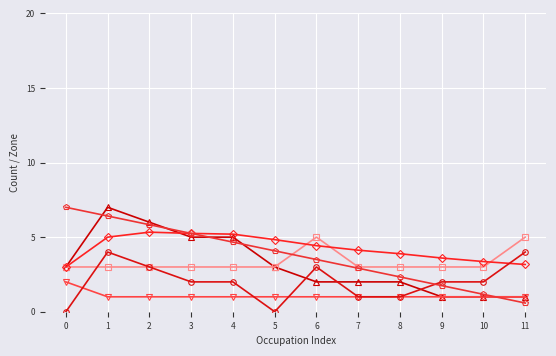

What is the greatest value displayed?

7.0